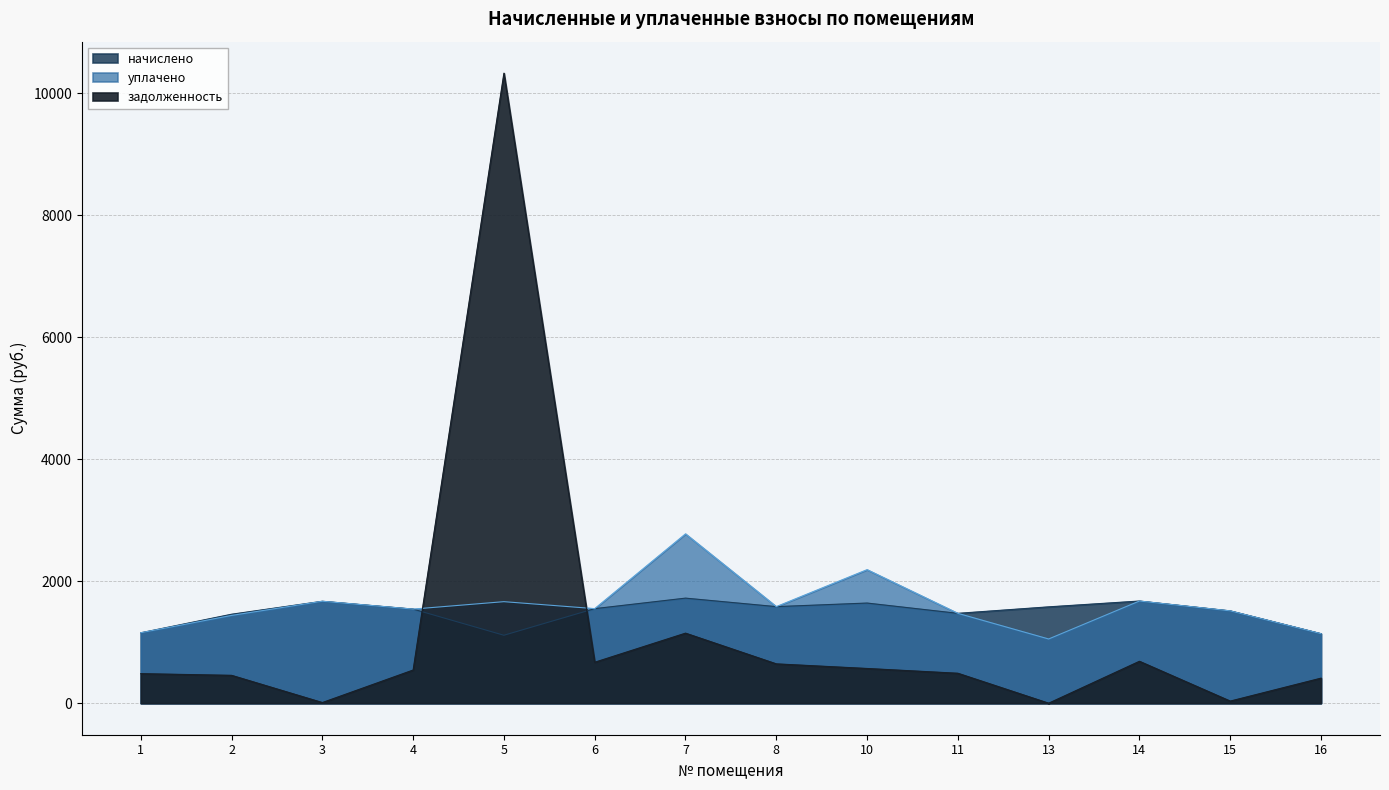

The value of задолженность at 16 is 411.0. True or false?

True